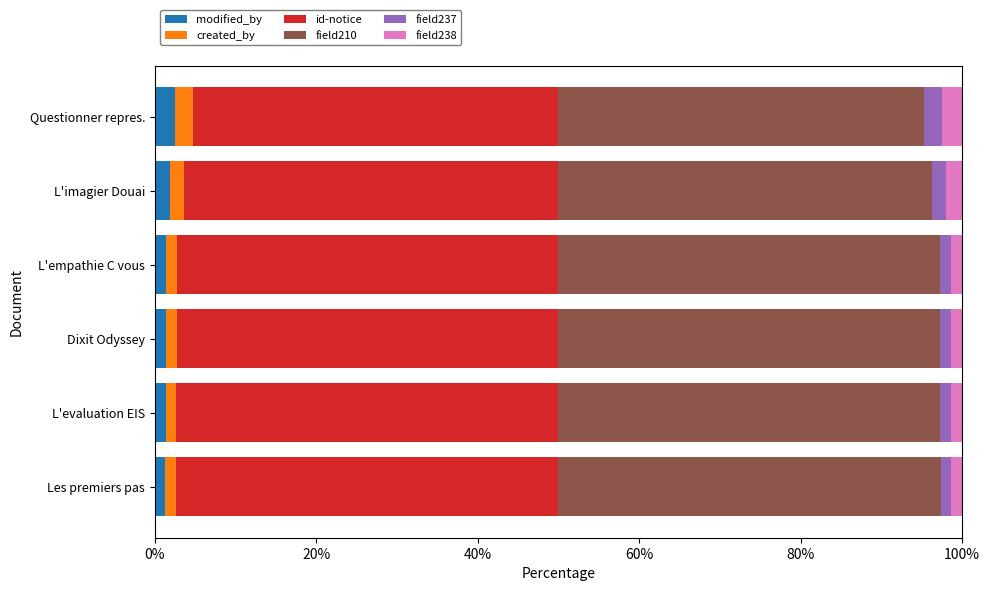

Count the number of data series in this chart.

6